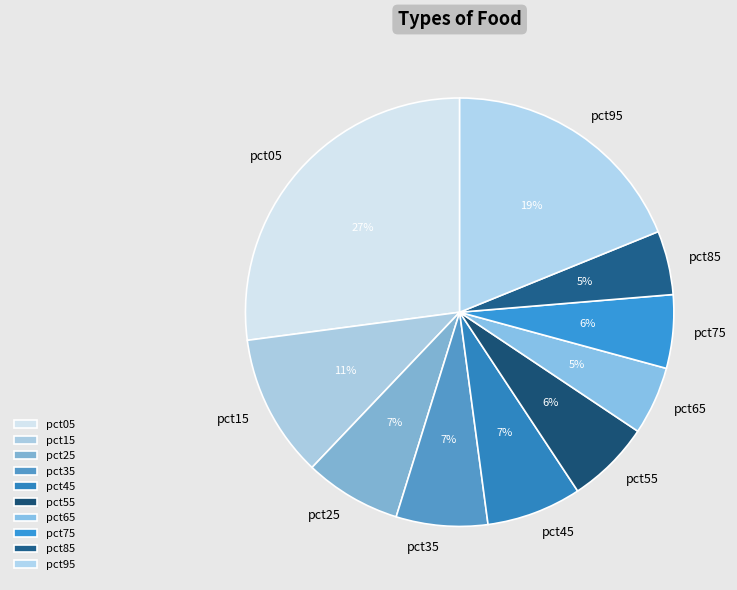

Is it true that pct25 is 17% of the pie?

False